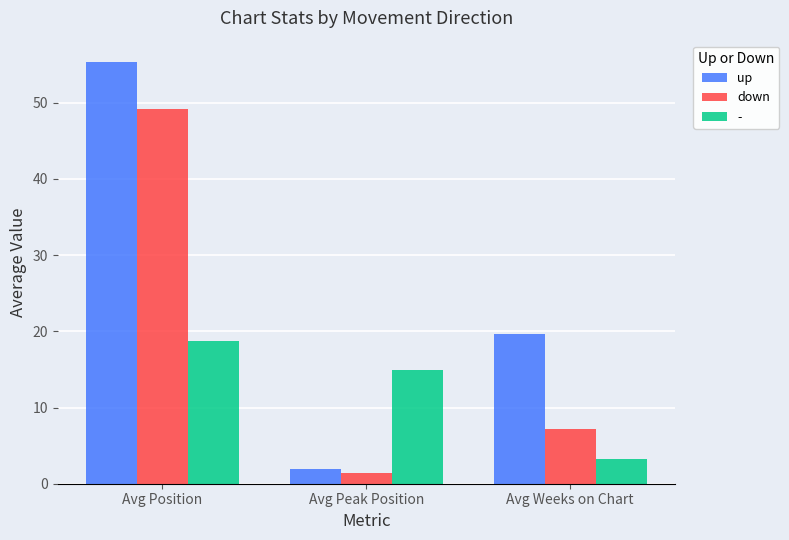

What is the label of the 3rd bar from the right?

Avg Position